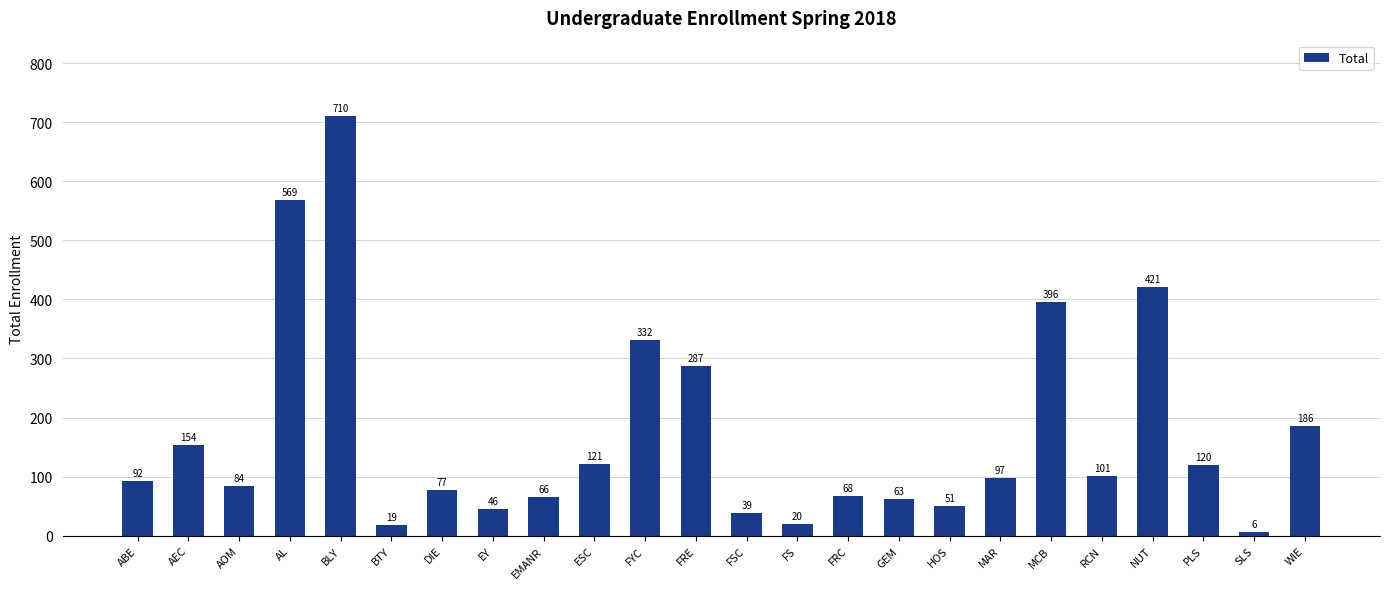

Which label corresponds to the largest value in the chart?

BLY